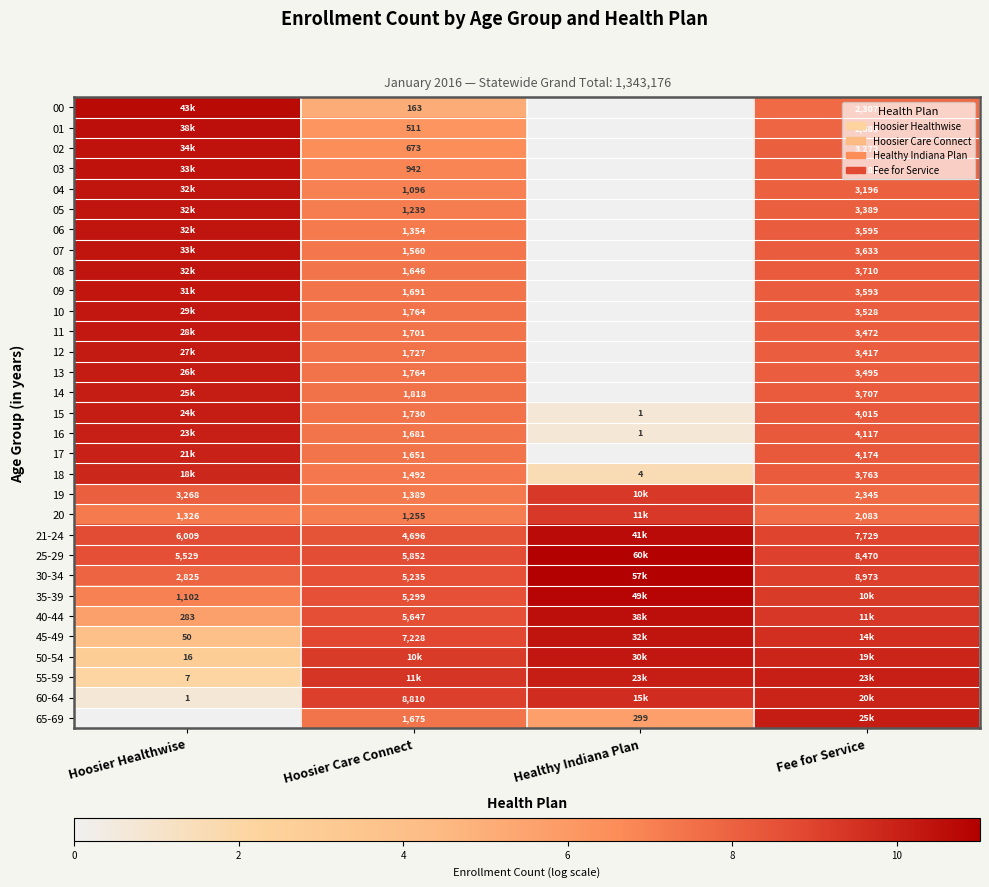

Where is 02 nearest to the value 5?

Hoosier Care Connect